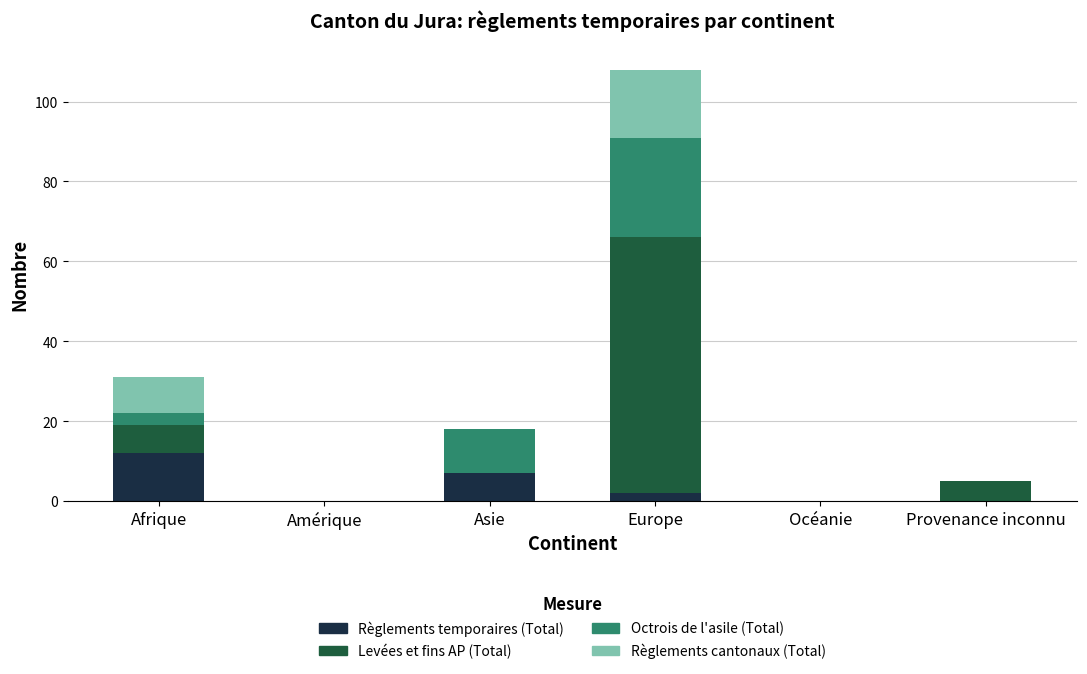

What is the sum of all Règlements temporaires (Total) values?

21